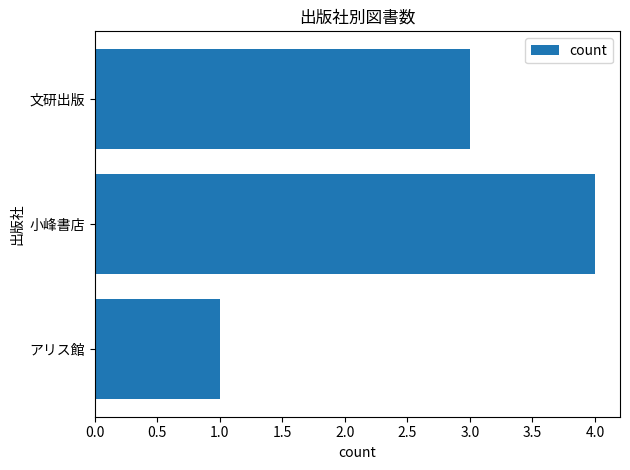

What is the greatest value displayed?

4